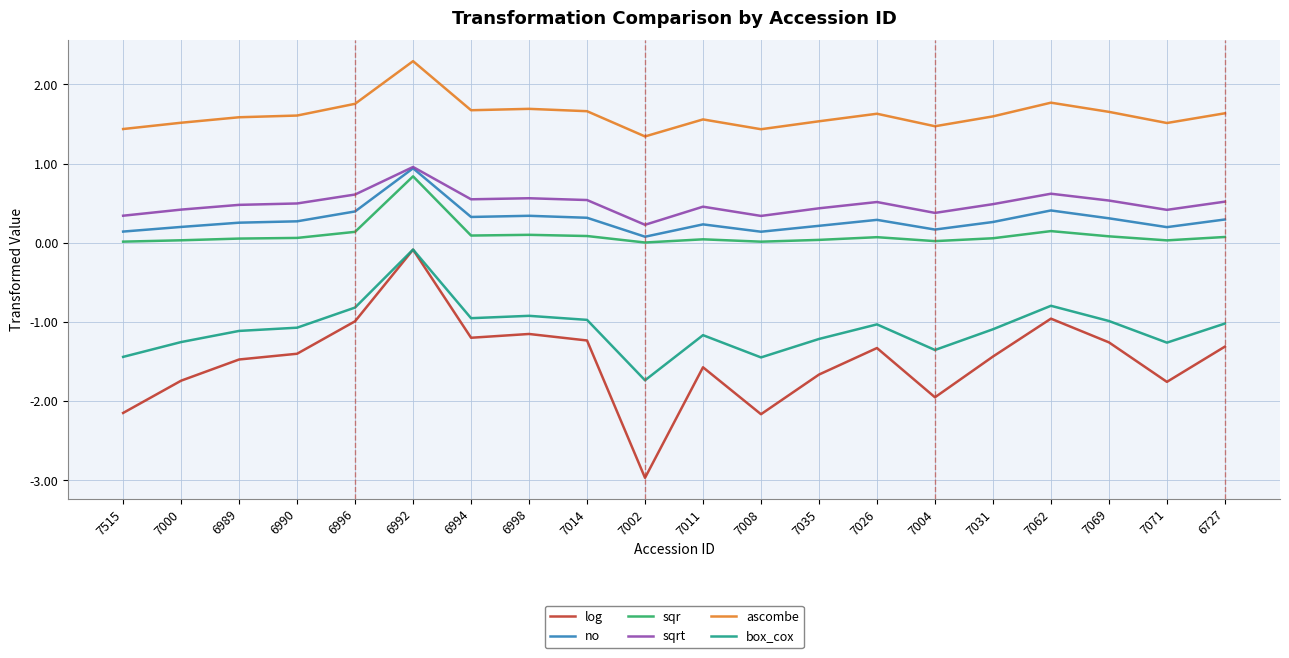

True or false: ascombe and no cross at least once.

False